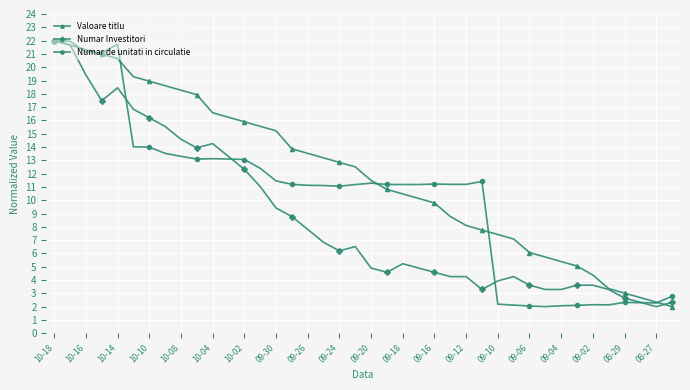

List the series in order of their overall mean, lowest first.

Numar Investitori, Numar de unitati in circulatie, Valoare titlu